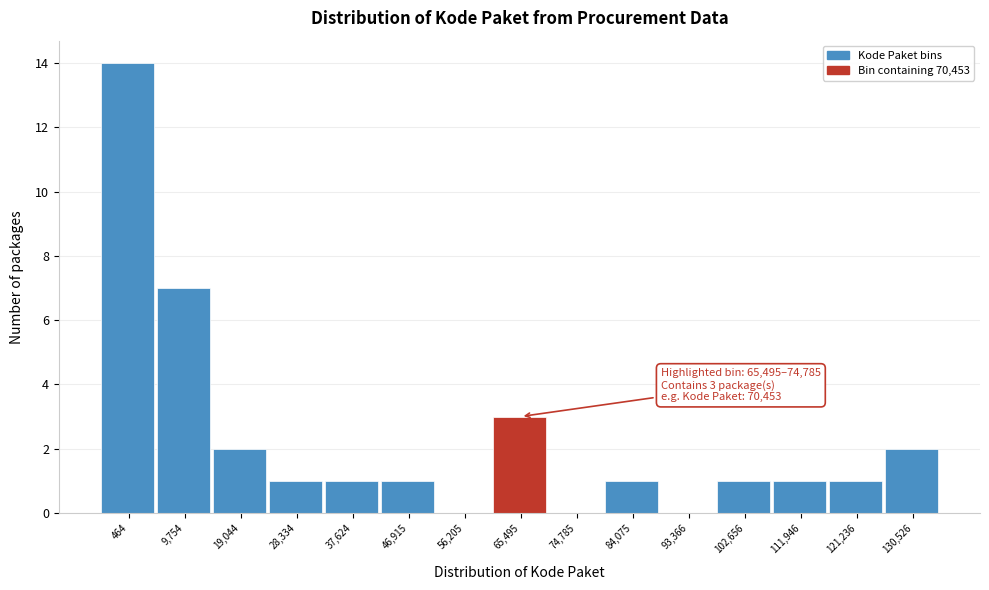

Reading left to right, extract all data points from this chart.

464=14	9,754=7	19,044=2	28,334=1	37,624=1	46,915=1	56,205=0	65,495=3	74,785=0	84,075=1	93,366=0	102,656=1	111,946=1	121,236=1	130,526=2